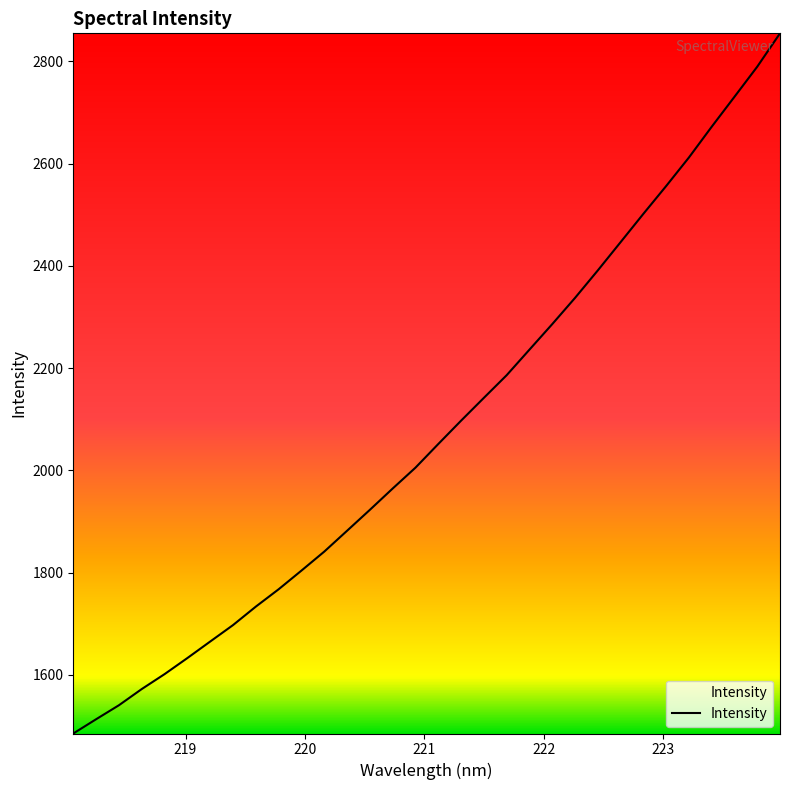

What is the difference between the maximum and minimum values?

1369.6